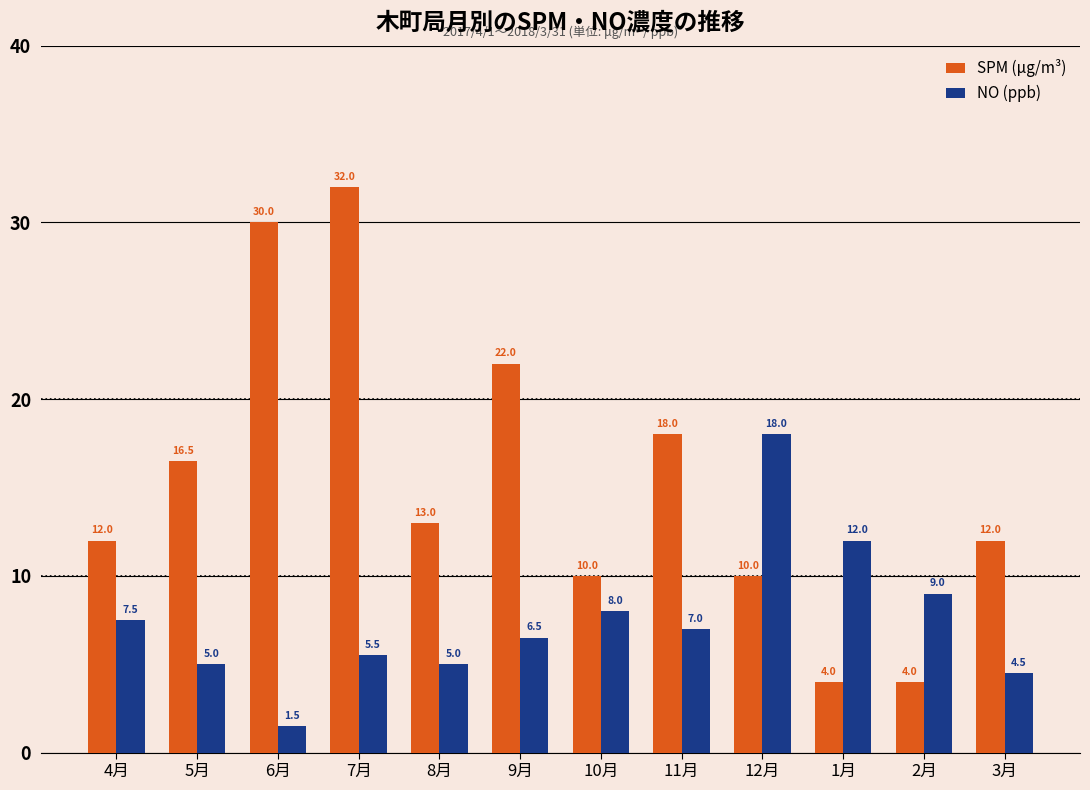

Where is NO (ppb) nearest to the value 9?

2月